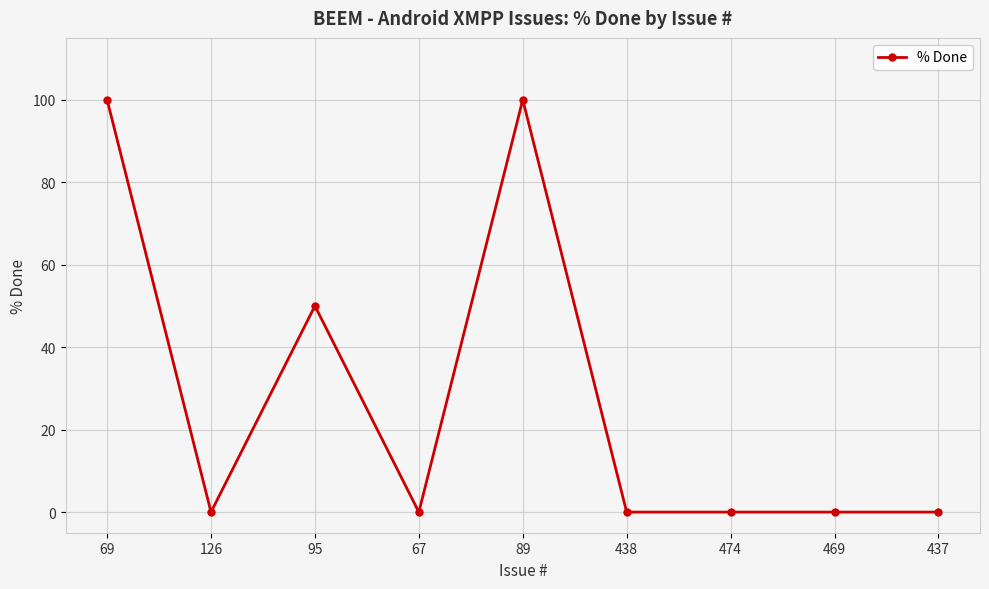

True or false: there are more than 1 points higher than both neighbors.

True